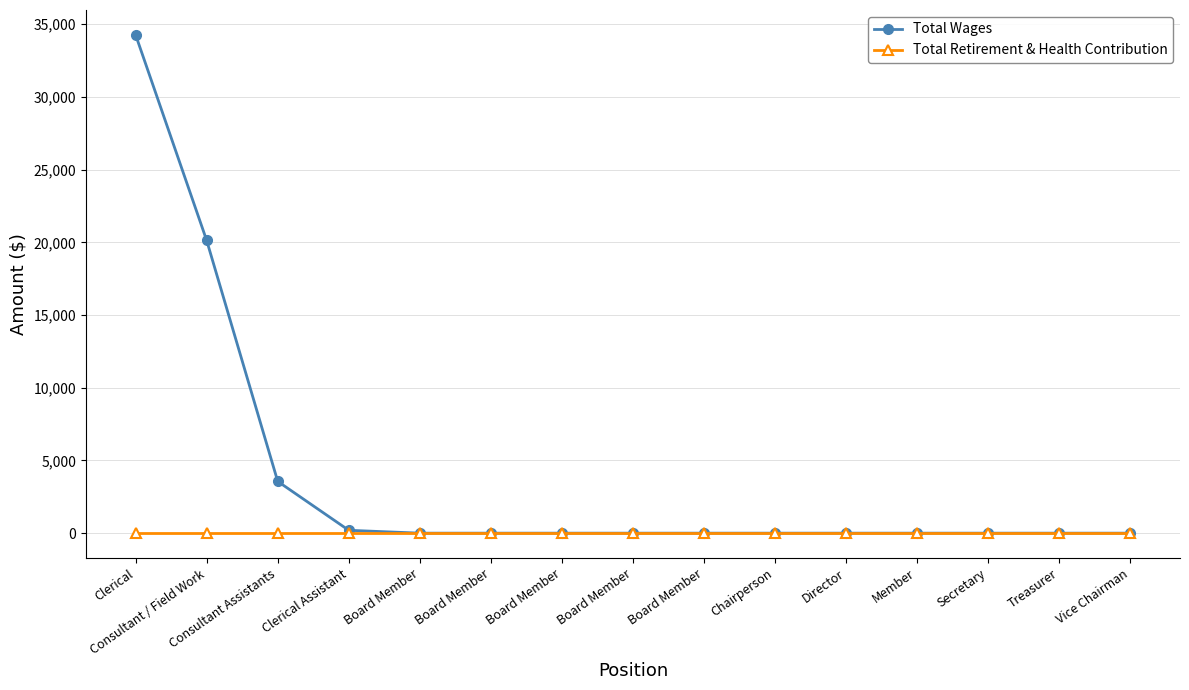

List the labels in order of Total Retirement & Health Contribution value, largest first.

Clerical, Consultant / Field Work, Consultant Assistants, Clerical Assistant, Board Member, Board Member, Board Member, Board Member, Board Member, Chairperson, Director, Member, Secretary, Treasurer, Vice Chairman